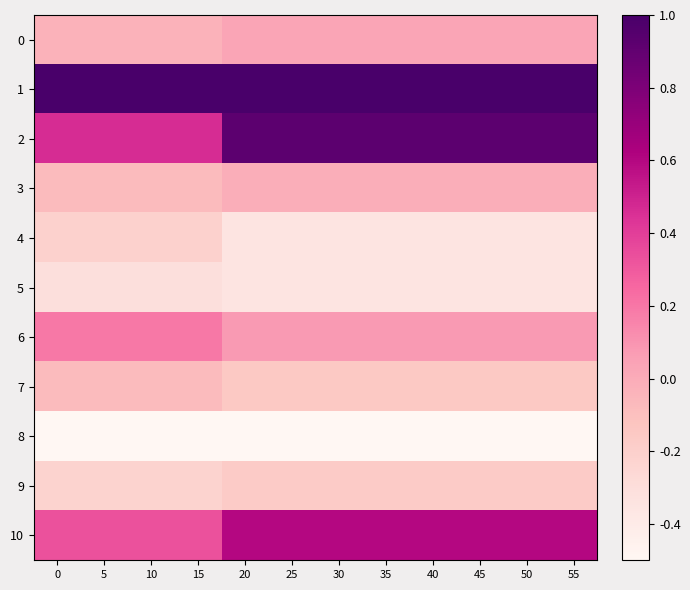

Reading left to right, extract all data points from this chart.

0: 0=-0.0	5=-0.0	10=-0.0	15=-0.0	20=0.0	25=0.0	30=0.0	35=0.0	40=0.0	45=0.0	50=0.0	55=0.0
1: 0=1.0	5=1.0	10=1.0	15=1.0	20=1.0	25=1.0	30=1.0	35=1.0	40=1.0	45=1.0	50=1.0	55=1.0
2: 0=0.5	5=0.5	10=0.5	15=0.5	20=0.9	25=0.9	30=0.9	35=0.9	40=0.9	45=0.9	50=0.9	55=0.9
3: 0=-0.1	5=-0.1	10=-0.1	15=-0.1	20=-0.0	25=-0.0	30=-0.0	35=-0.0	40=-0.0	45=-0.0	50=-0.0	55=-0.0
4: 0=-0.2	5=-0.2	10=-0.2	15=-0.2	20=-0.4	25=-0.4	30=-0.4	35=-0.4	40=-0.4	45=-0.4	50=-0.4	55=-0.4
5: 0=-0.3	5=-0.3	10=-0.3	15=-0.3	20=-0.3	25=-0.3	30=-0.3	35=-0.3	40=-0.3	45=-0.3	50=-0.3	55=-0.3
6: 0=0.2	5=0.2	10=0.2	15=0.2	20=0.1	25=0.1	30=0.1	35=0.1	40=0.1	45=0.1	50=0.1	55=0.1
7: 0=-0.1	5=-0.1	10=-0.1	15=-0.1	20=-0.1	25=-0.1	30=-0.1	35=-0.1	40=-0.1	45=-0.1	50=-0.1	55=-0.1
8: 0=-0.5	5=-0.5	10=-0.5	15=-0.5	20=-0.5	25=-0.5	30=-0.5	35=-0.5	40=-0.5	45=-0.5	50=-0.5	55=-0.5
9: 0=-0.2	5=-0.2	10=-0.2	15=-0.2	20=-0.2	25=-0.2	30=-0.2	35=-0.2	40=-0.2	45=-0.2	50=-0.2	55=-0.2
10: 0=0.3	5=0.3	10=0.3	15=0.3	20=0.6	25=0.6	30=0.6	35=0.6	40=0.6	45=0.6	50=0.6	55=0.6